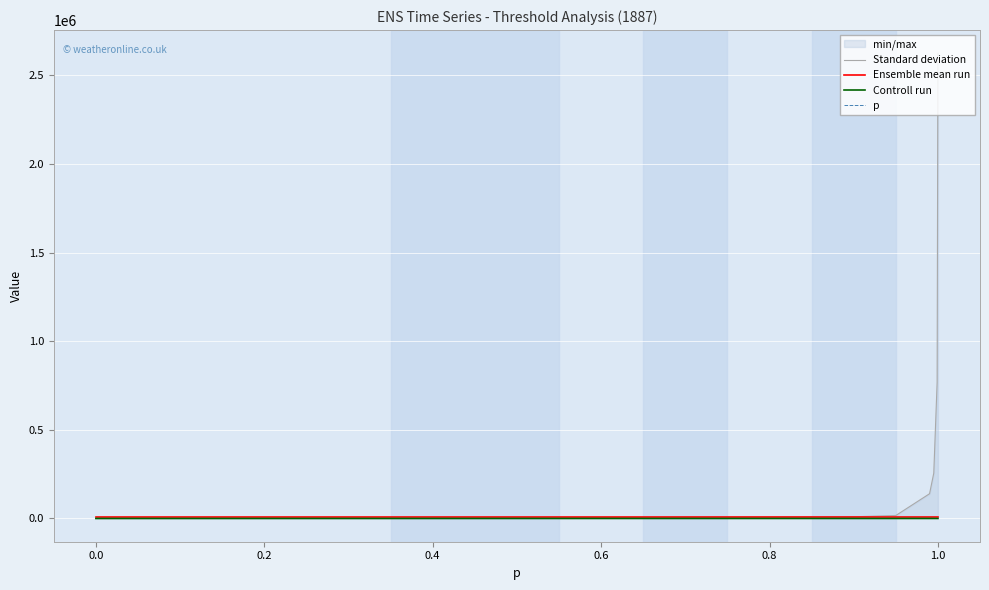

What is the value of the Ensemble mean run point at the 2nd from the left?

9334.3